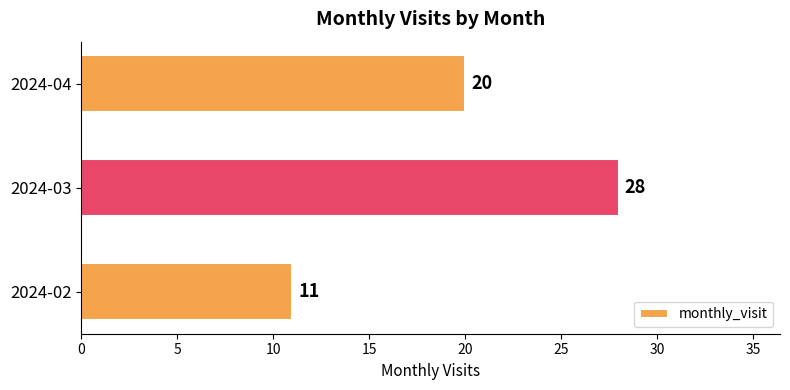

List the labels in order of value, smallest first.

2024-02, 2024-04, 2024-03